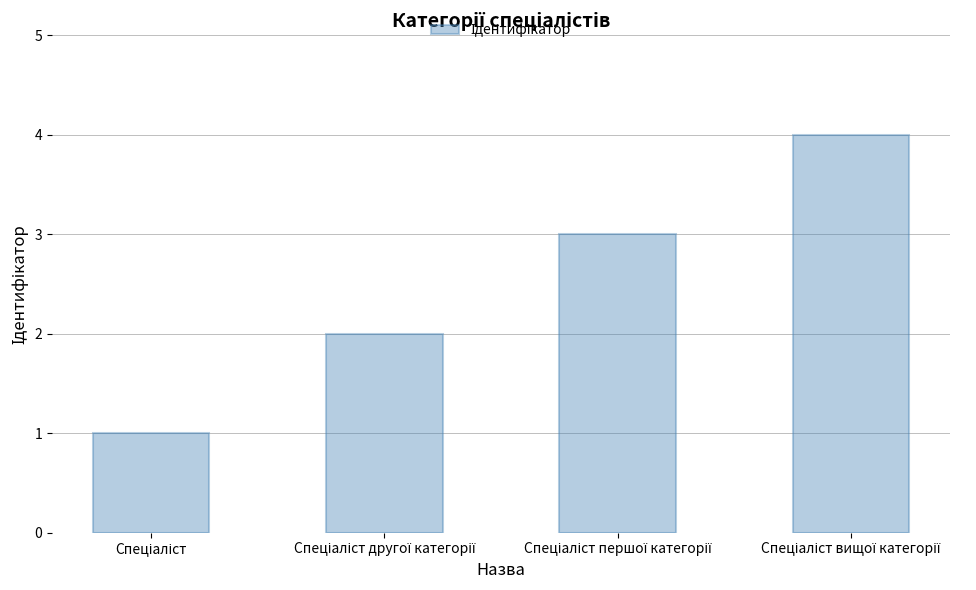

How many data points are less than 3?

2